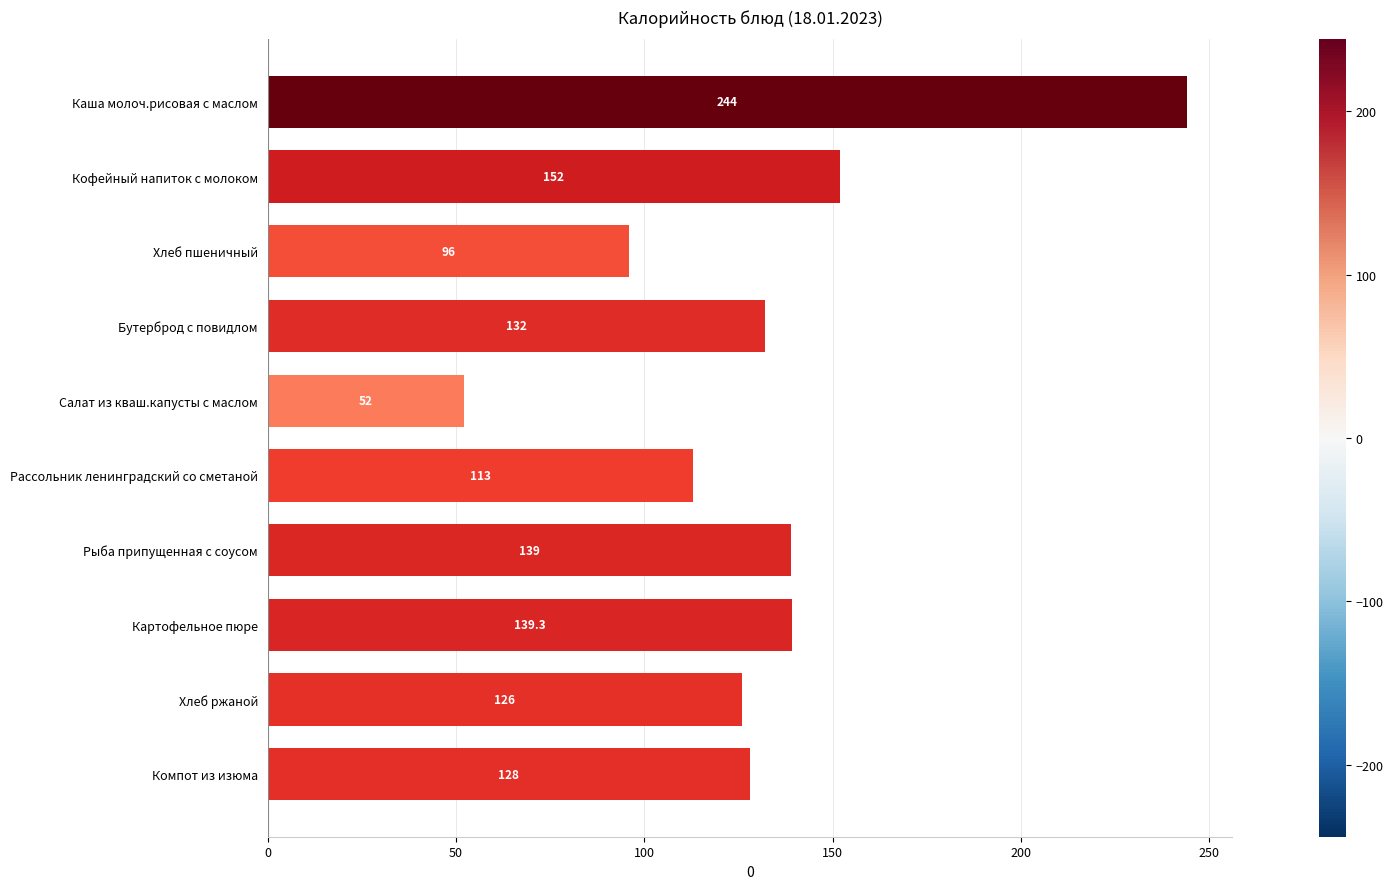

True or false: the data shows 132.0 at Бутерброд с повидлом.

True